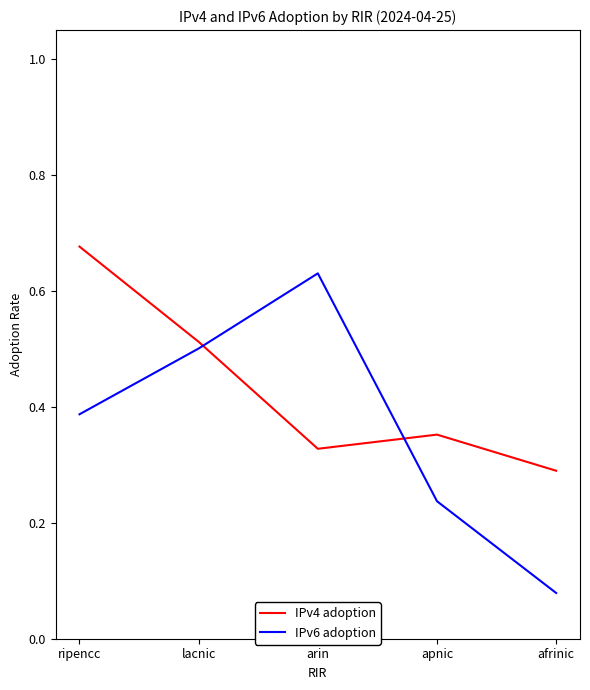

How many interior local peaks does the IPv6 adoption series have?

1